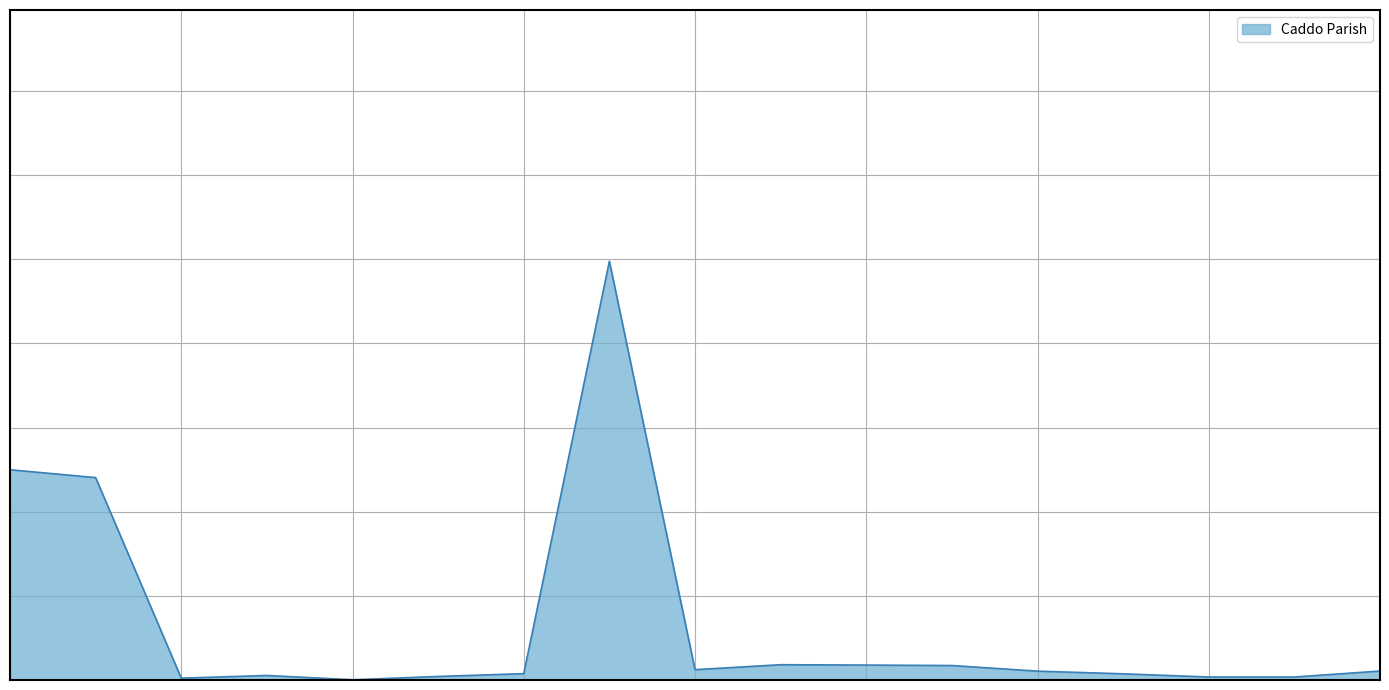

Does the chart display data point markers on the line(s)?

No